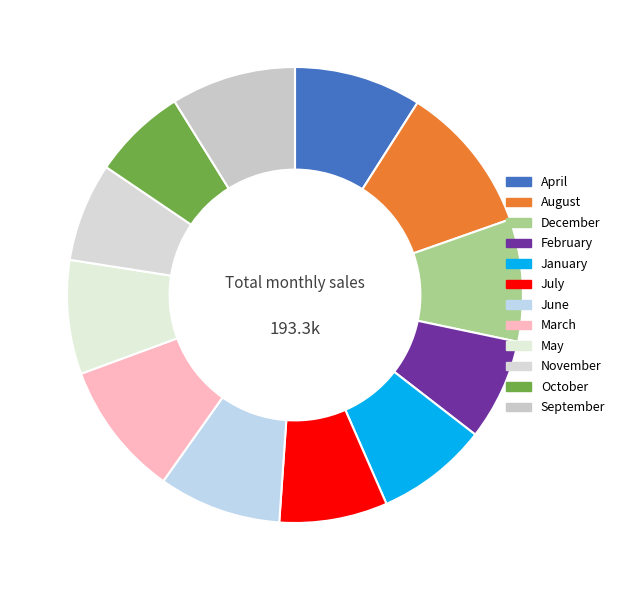

Which has a higher value, May or April?

April